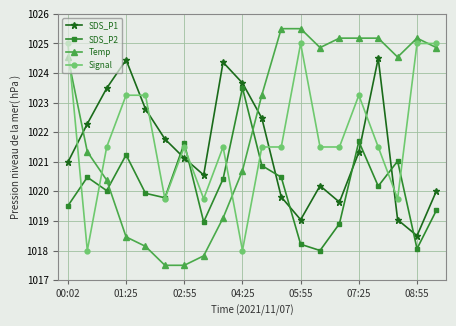

At how many categories does at least one series exceed 1019?

20